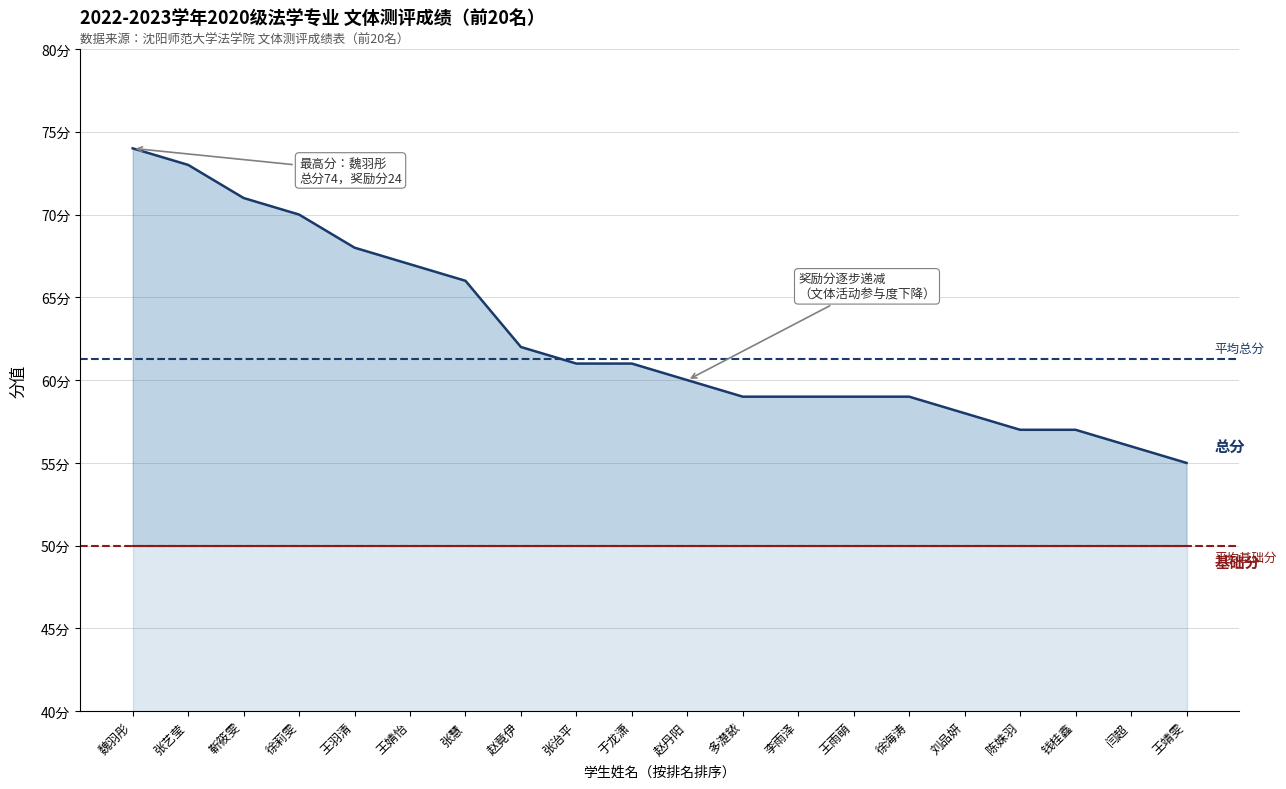

Reading left to right, list all the values displayed in this chart.

74	73	71	70	68	67	66	62	61	61	60	59	59	59	59	58	57	57	56	55